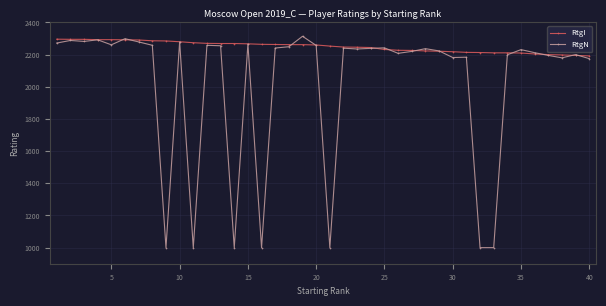

Which series has the widest spread of values?

RtgN